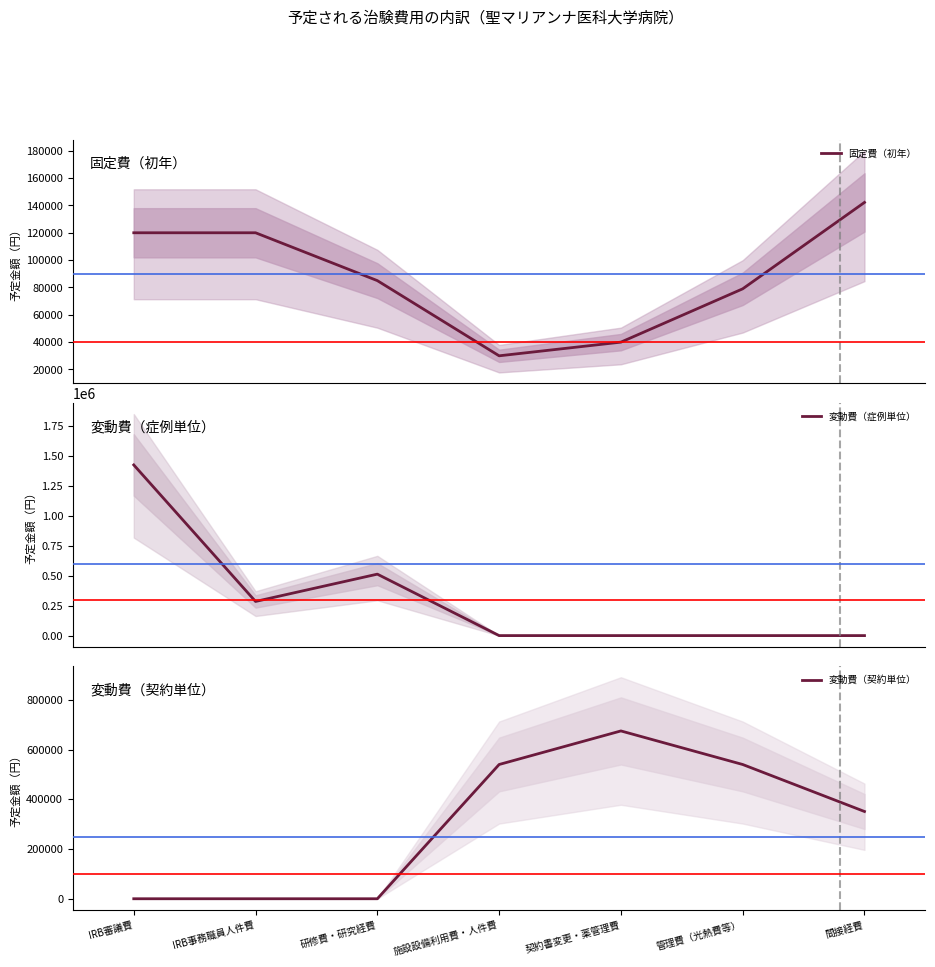

The 変動費（症例単位） series shows 513000 at 研修費・研究経費. True or false?

True